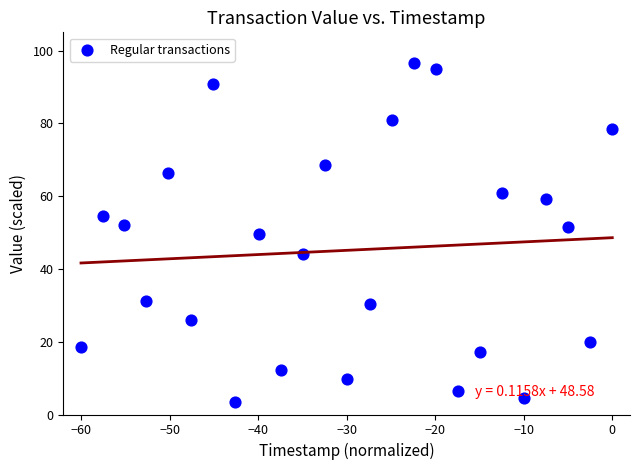

What is the range of X values (max minus min)?

60.0